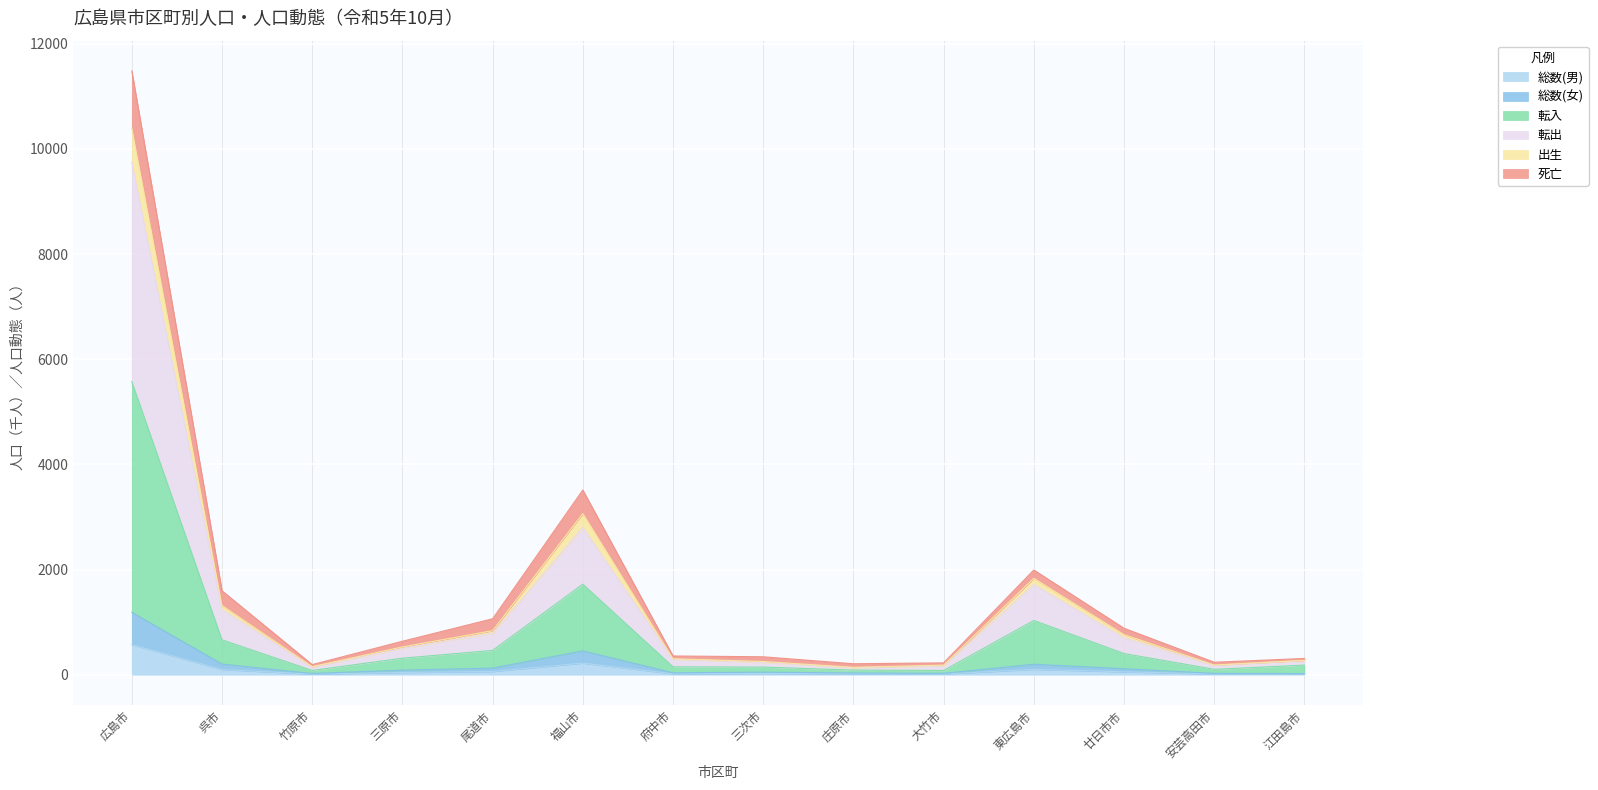

The value of 転入 at 三原市 is 129.8. True or false?

False